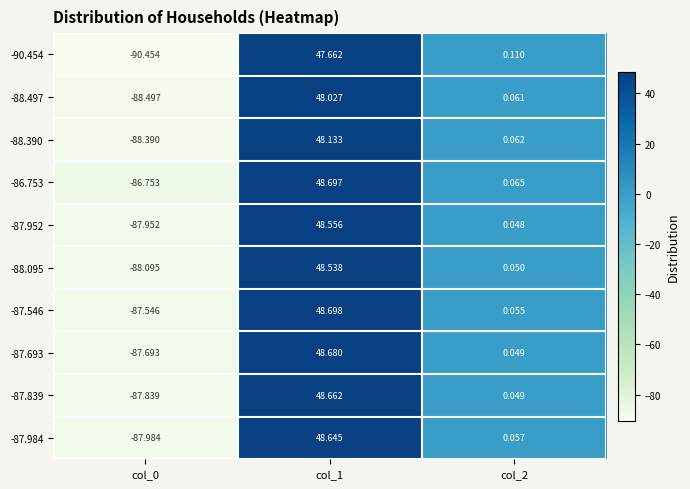

Is the value of -87.952 at col_0 greater than the value of -87.693 at col_2?

No